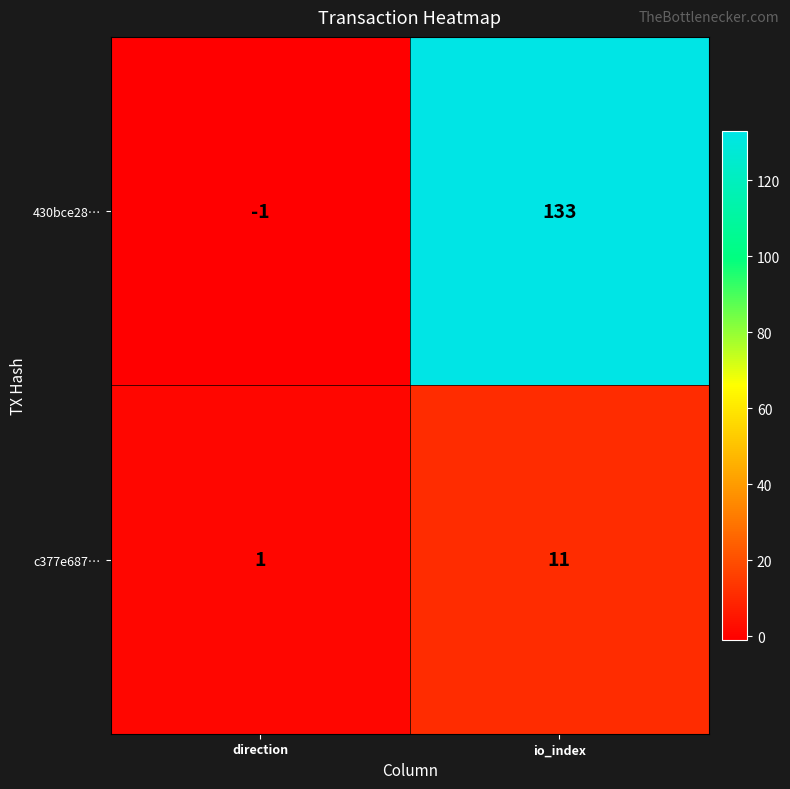

List the series in order of their peak value, lowest first.

c377e687…, 430bce28…